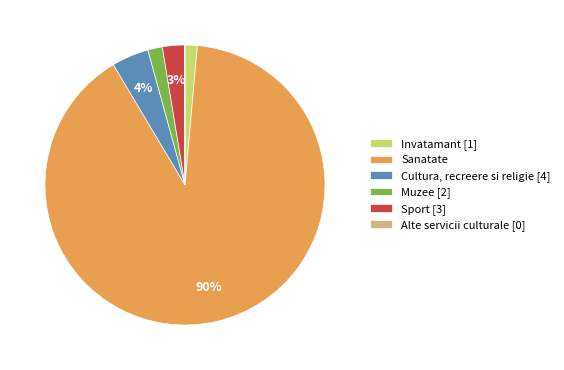

The Muzee [2] slice represents 10% of the pie. True or false?

False